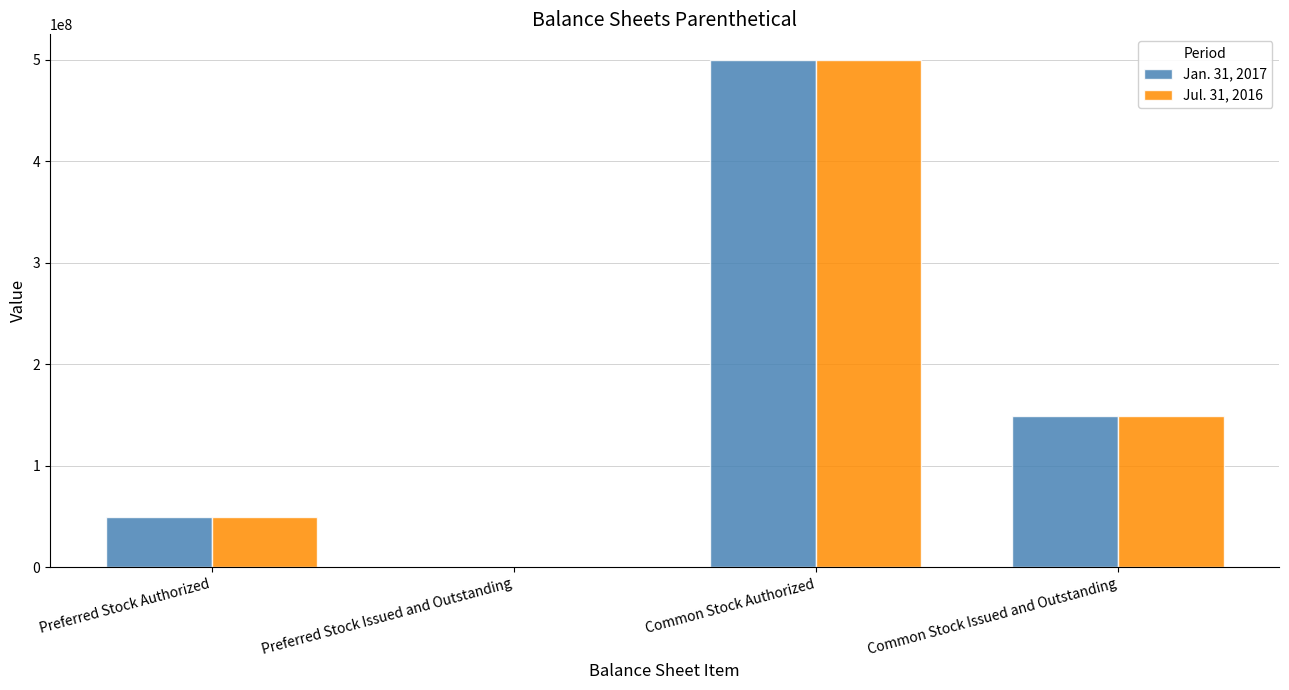

Which category has the highest value in the Jul. 31, 2016 series?

Common Stock Authorized